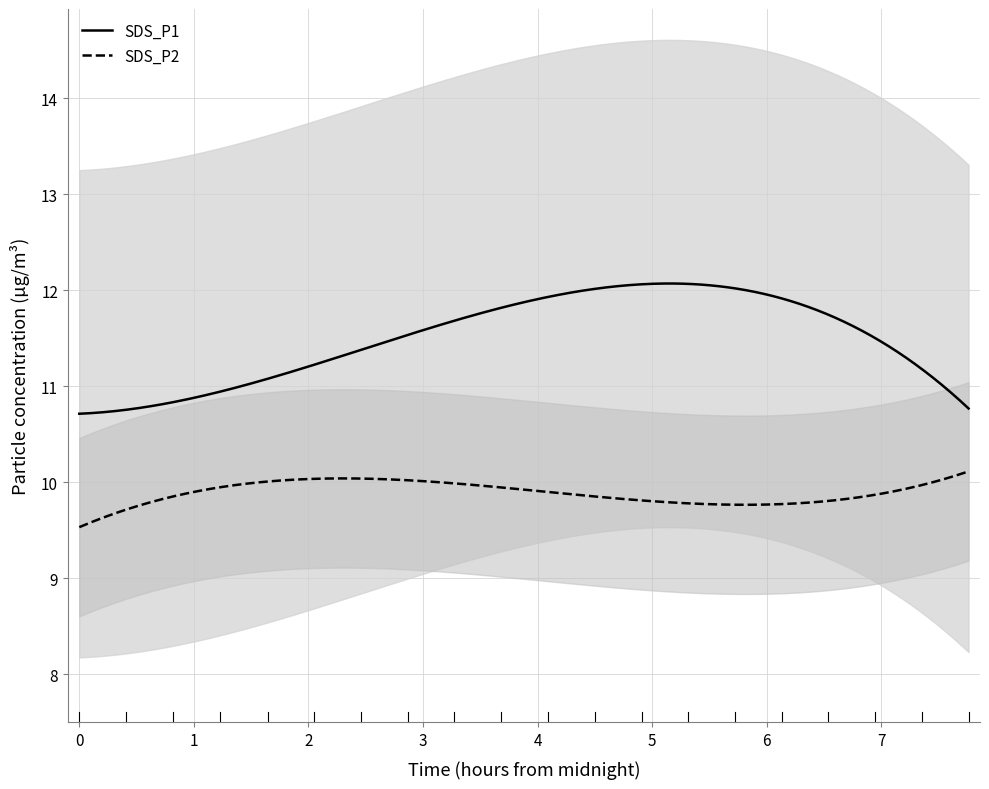

List the series in order of their overall mean, lowest first.

SDS_P2, SDS_P1